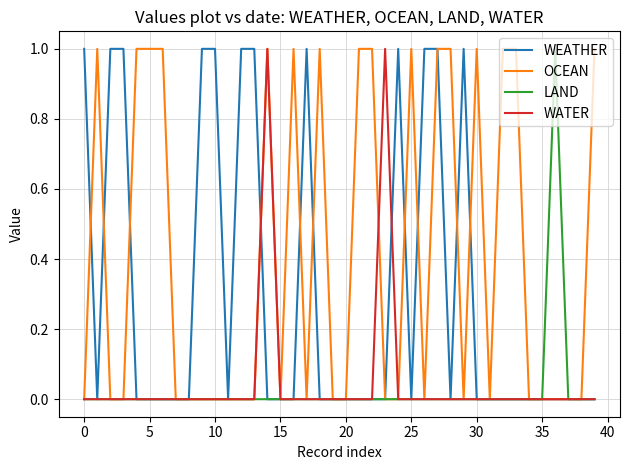

Which series has the largest total across all categories?

OCEAN